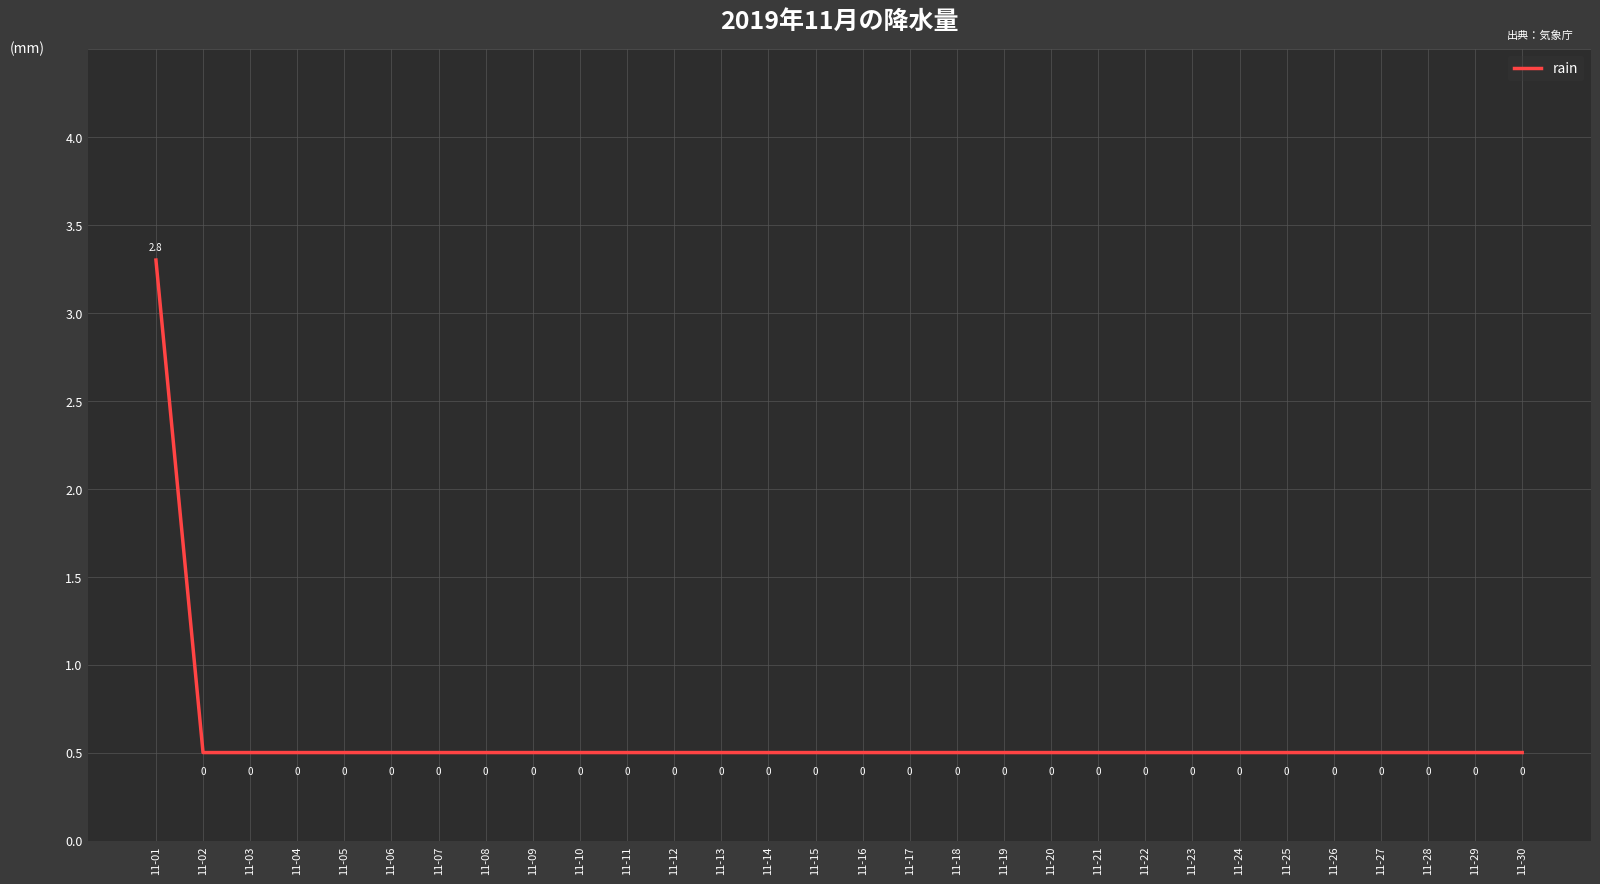

What is the average value?

0.1